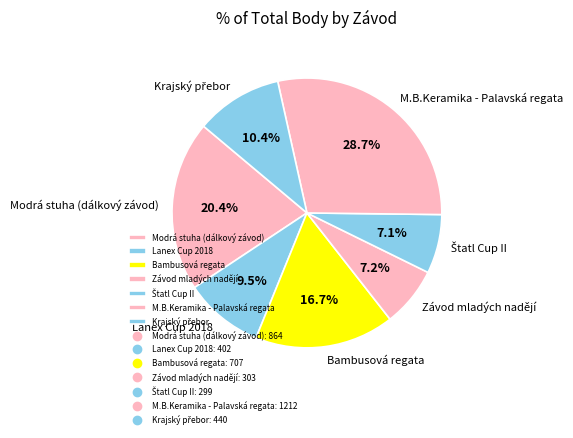

What percentage do Modrá stuha (dálkový závod) and Závod mladých nadějí together represent?

27.6%